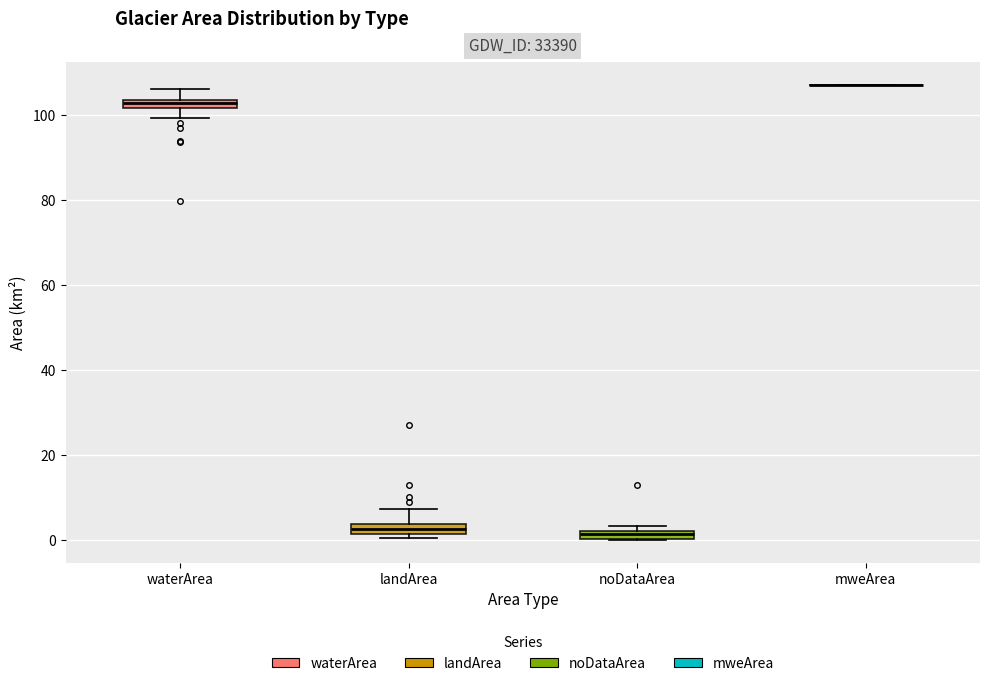

Where is the upper edge of the box for noDataArea on the y-axis? The values are not printed on the chart, so give them approximately, as read against the axis.

2